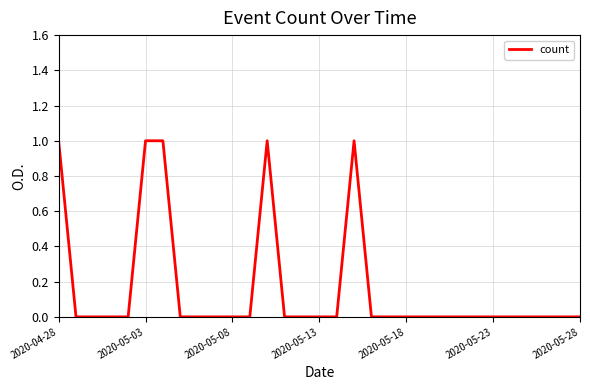

What is the maximum value shown in the chart?

1